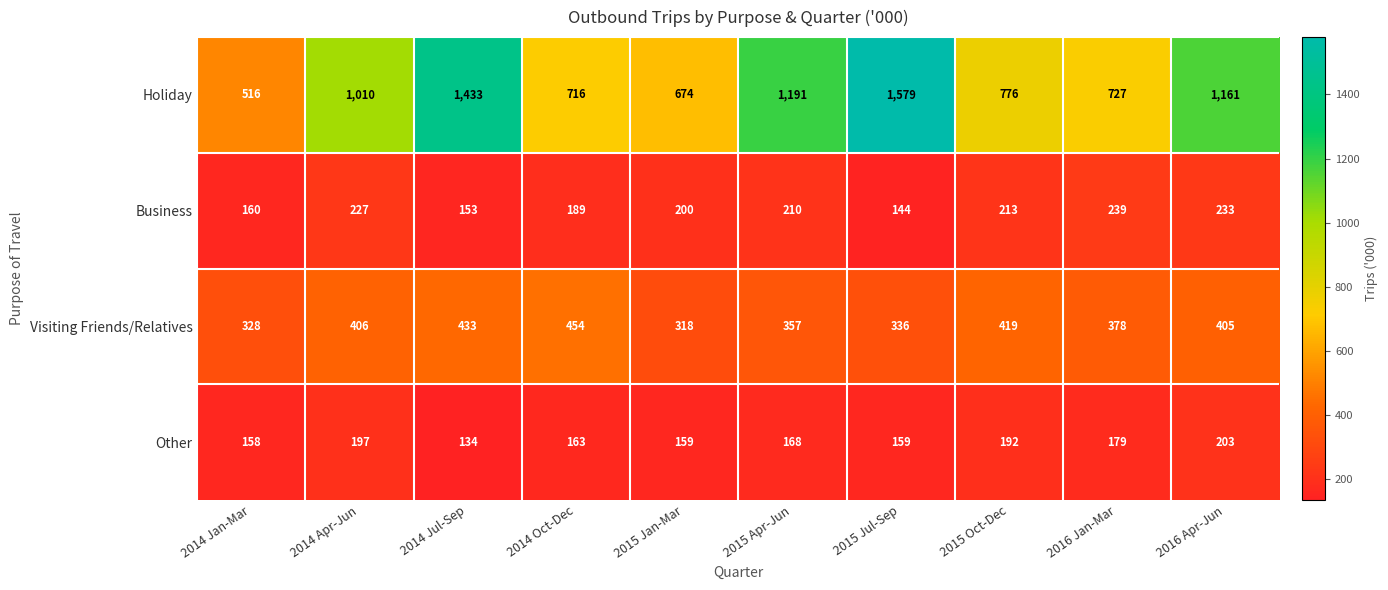

How many categories are shown in the chart?

10